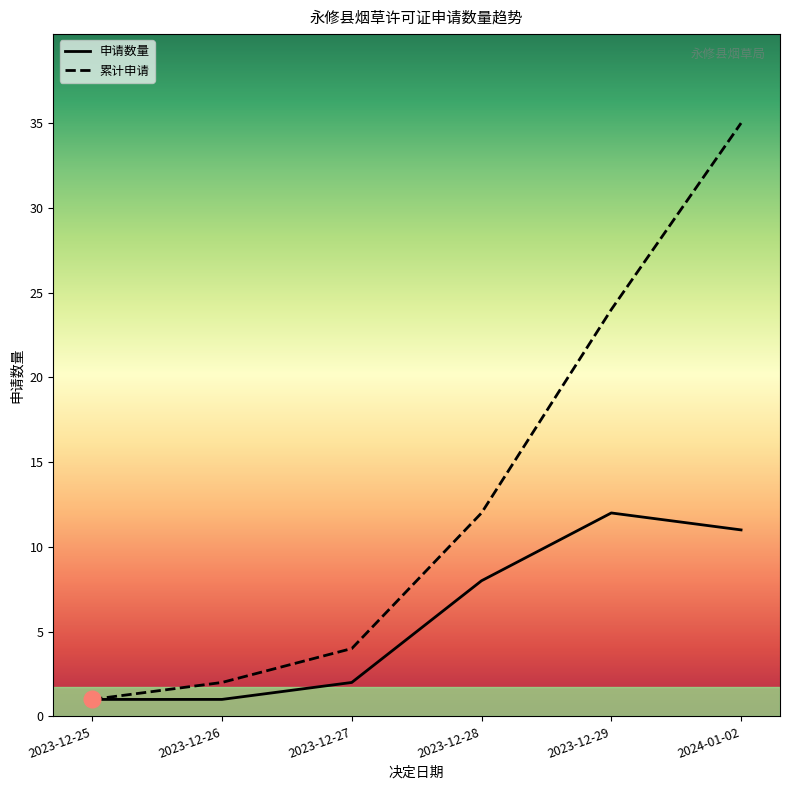

How many distinct data groups are displayed?

2